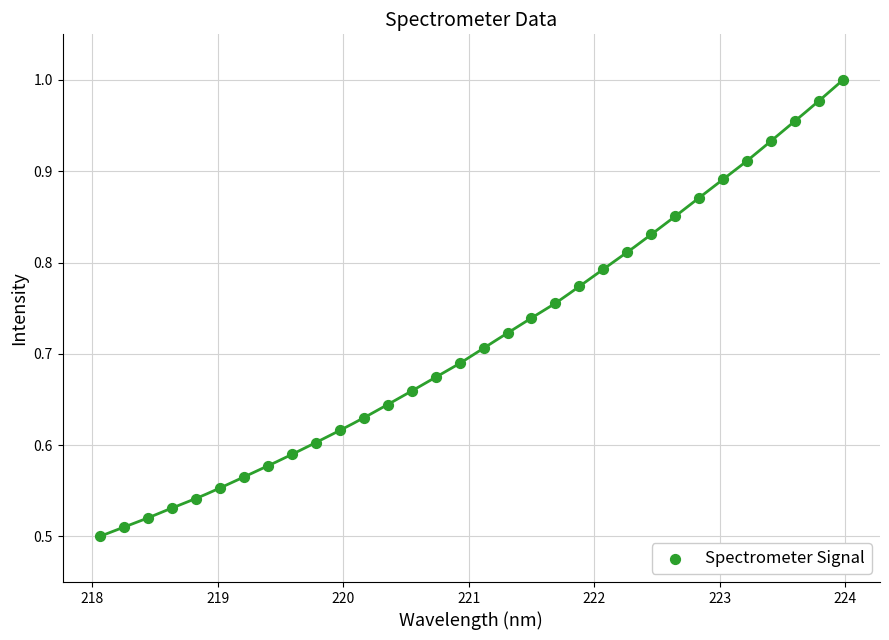

What is the range of X values (max minus min)?

5.9